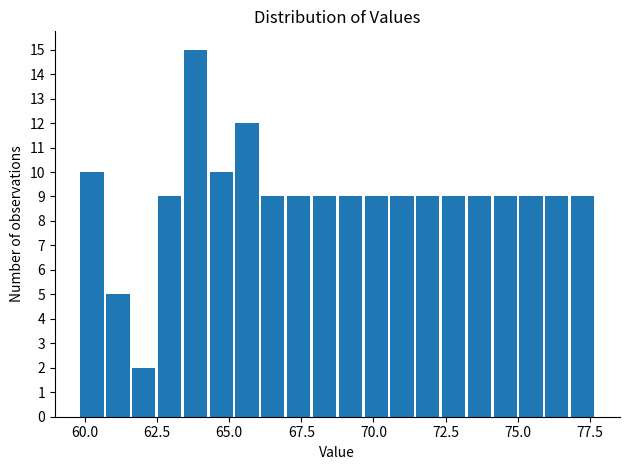

Around what value on the x-axis is the tallest bar? Give the approximate position of its centre, as read against the axis.

64.0